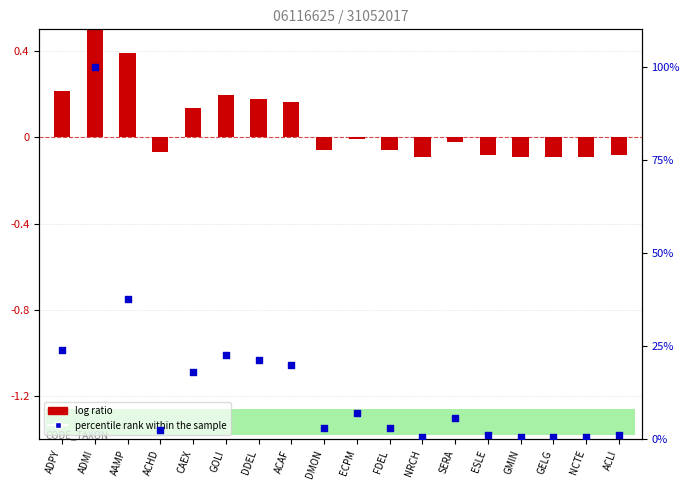

Which series has the largest total across all categories?

percentile rank within the sample